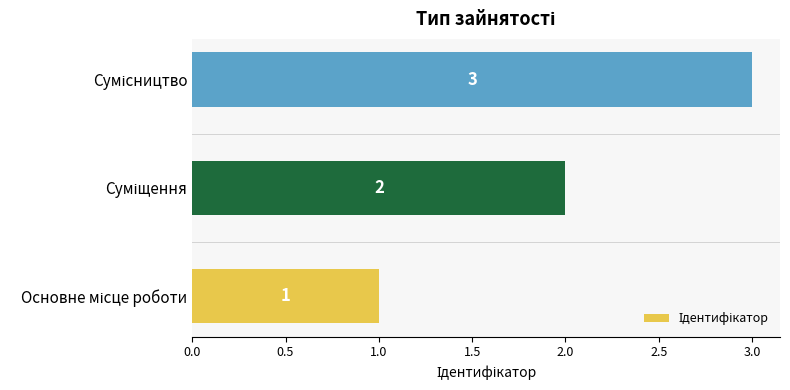

What is the greatest value displayed?

3